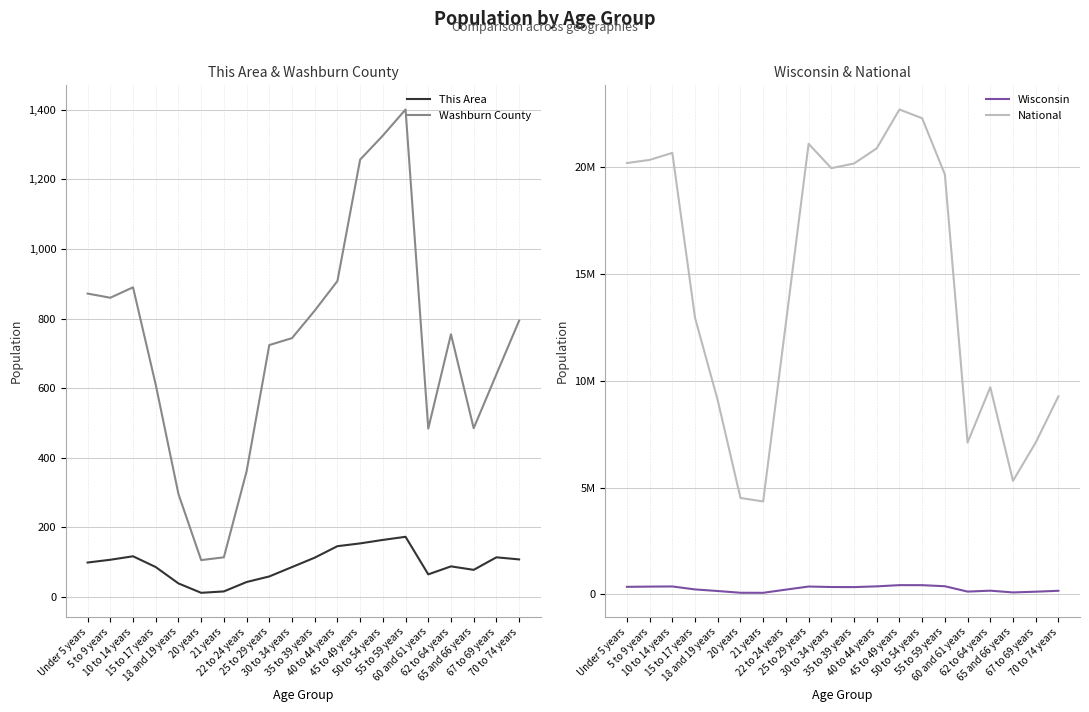

At 18 and 19 years, list the series in order from largest to smallest.

National, Wisconsin, Washburn County, This Area